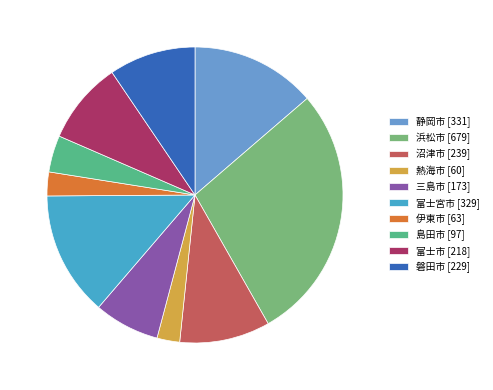

Count the number of slices in the pie.

10